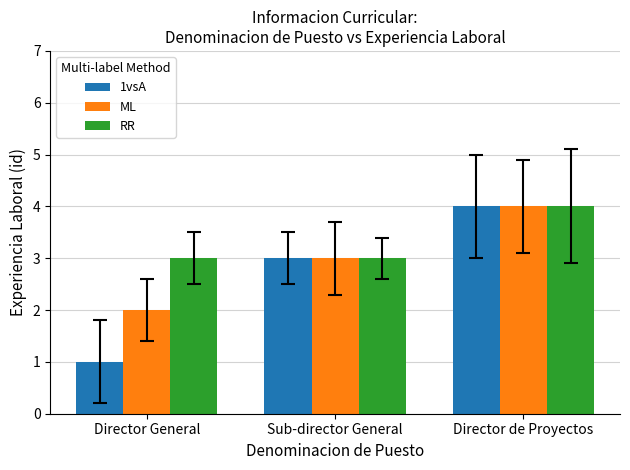

Which series has the largest total across all categories?

RR